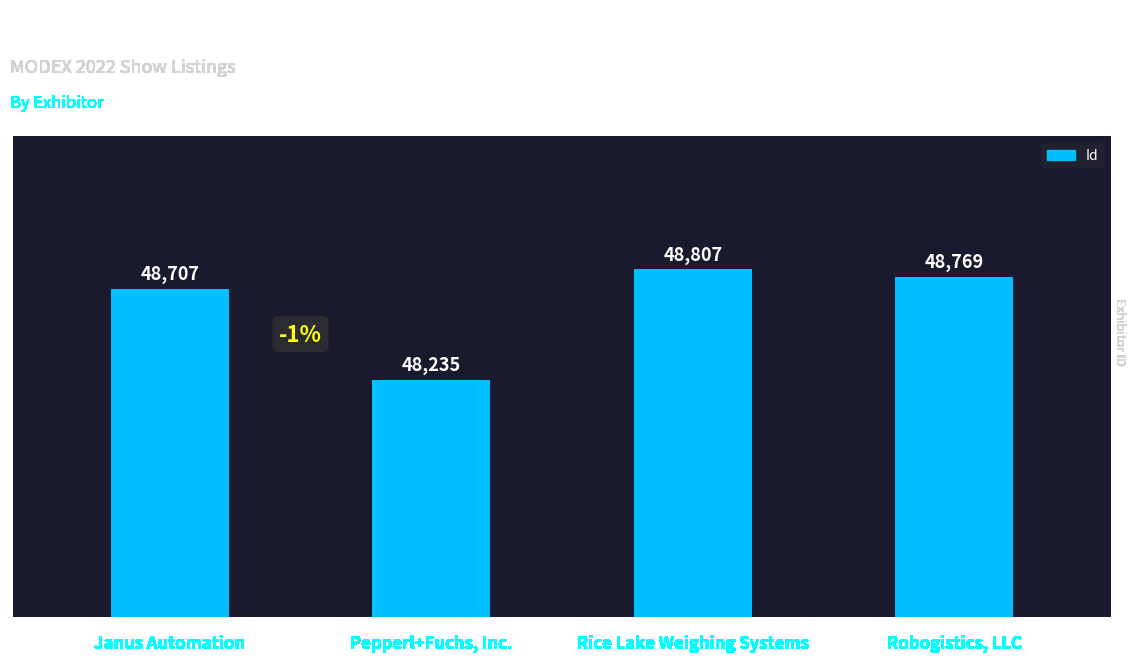

List the labels in order of value, largest first.

Rice Lake Weighing Systems, Robogistics, LLC, Janus Automation, Pepperl+Fuchs, Inc.